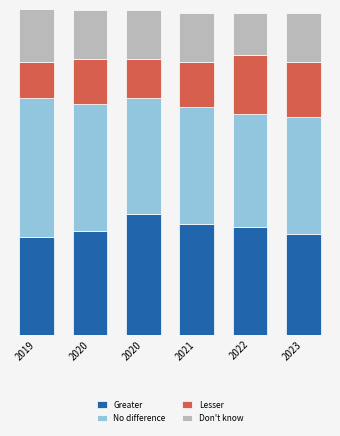

Is it true that Greater equals 0.4 at 2019?

False